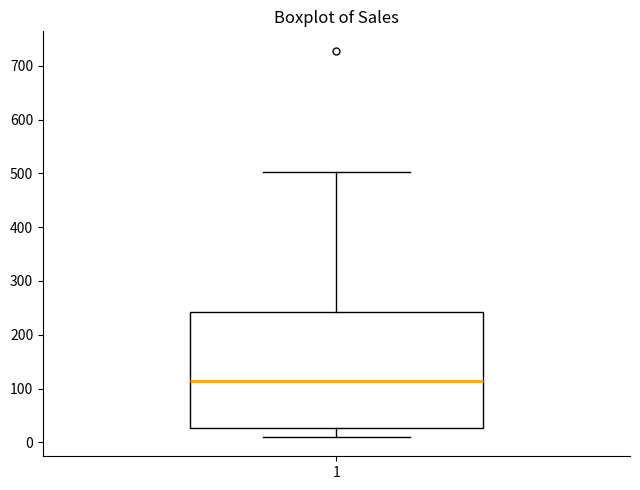

Transcribe this box plot: give where the median line is, the range the box spans, and where the two whiskers end, as read against the y-axis. The values are not printed on the chart, so give them approximately, as read against the axis.

median 110, box 30 to 240, whiskers 10 to 500